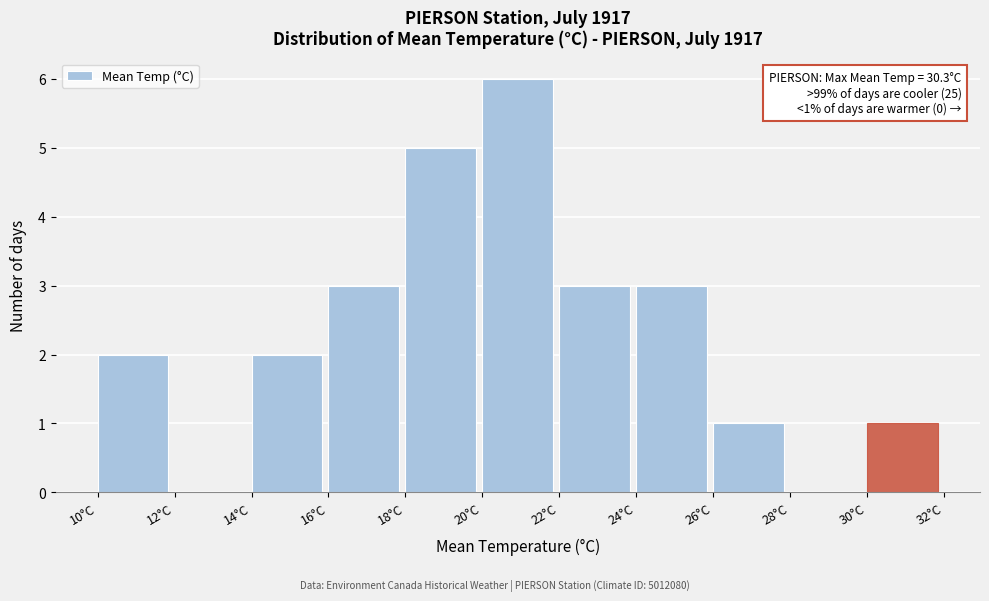

Which range on the x-axis has the tallest bar?

20 to 22